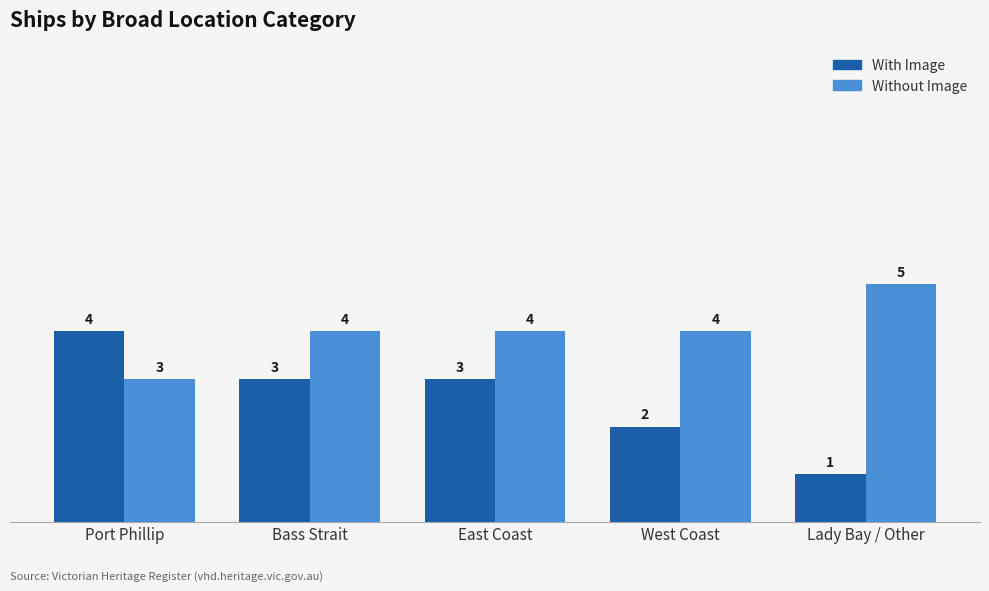

Where is With Image nearest to the value 2?

West Coast